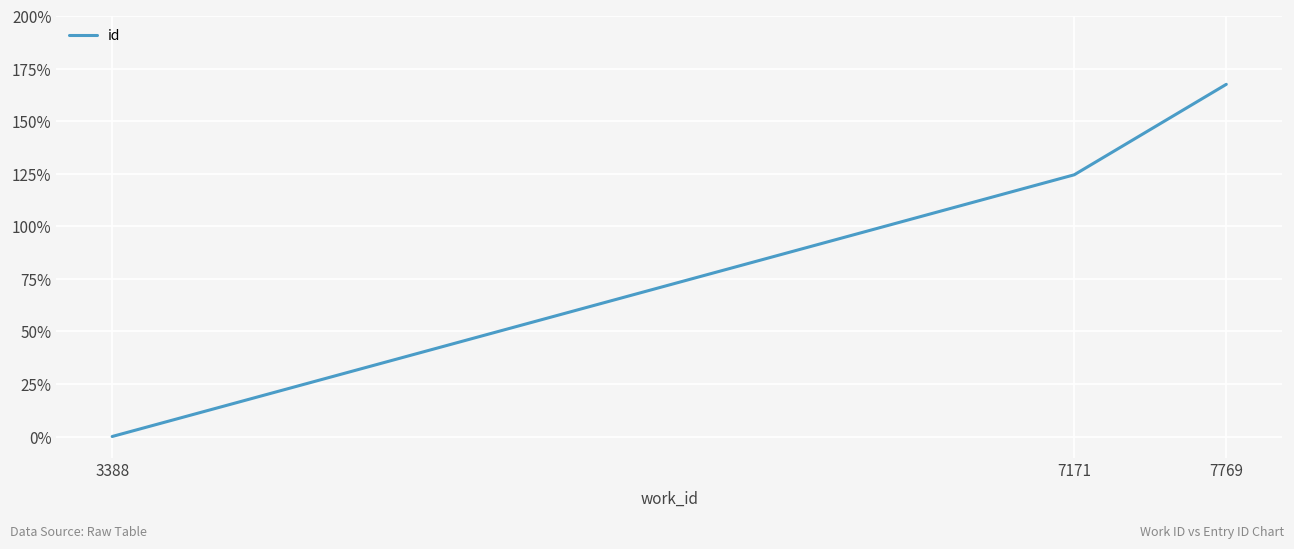

What is the average value?

97.3